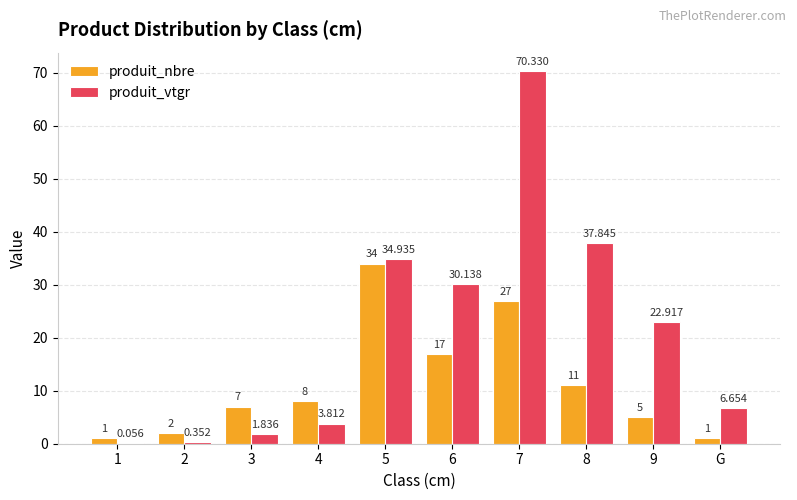

Is the value of produit_nbre at 2 greater than the value of produit_vtgr at 3?

Yes